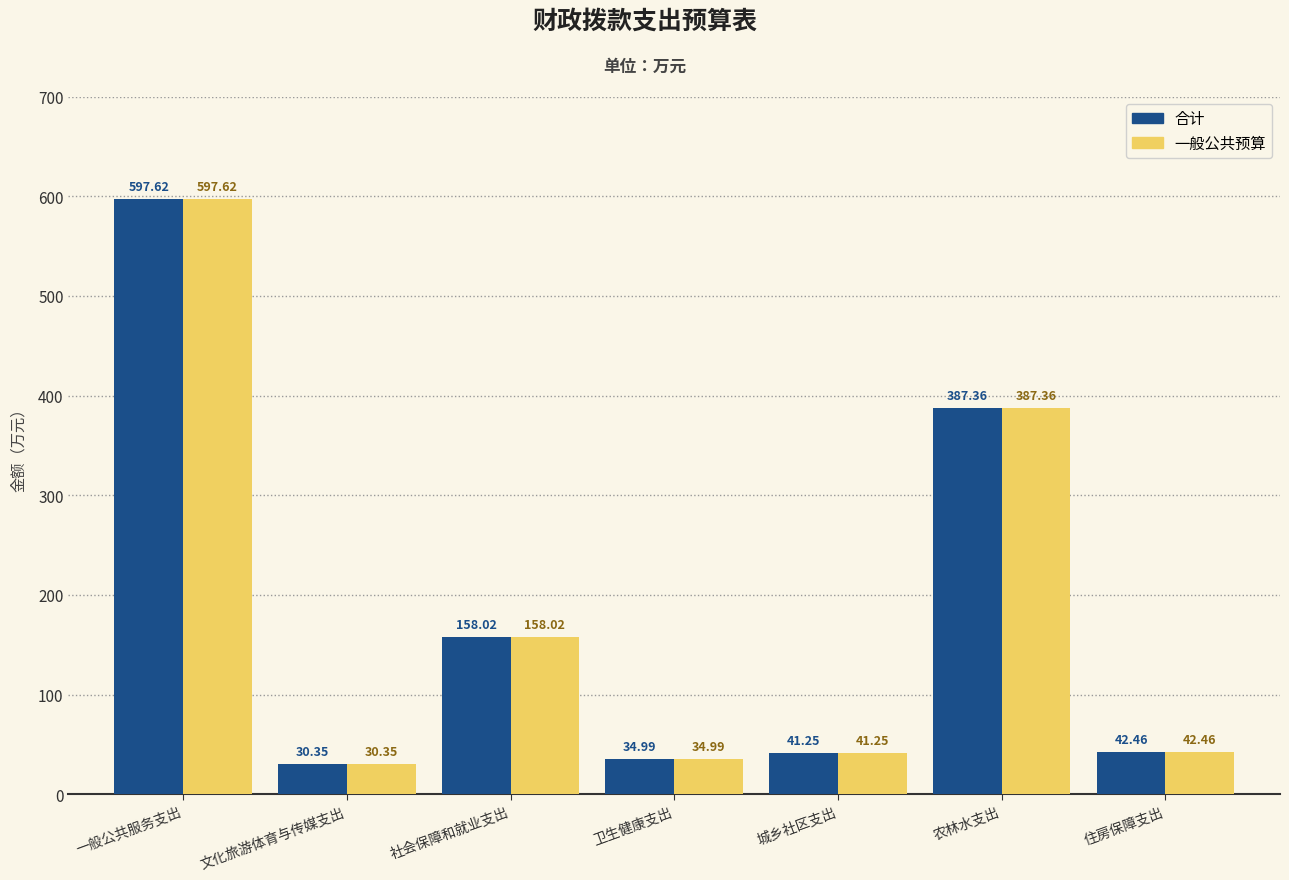

Are the bars horizontal?

No